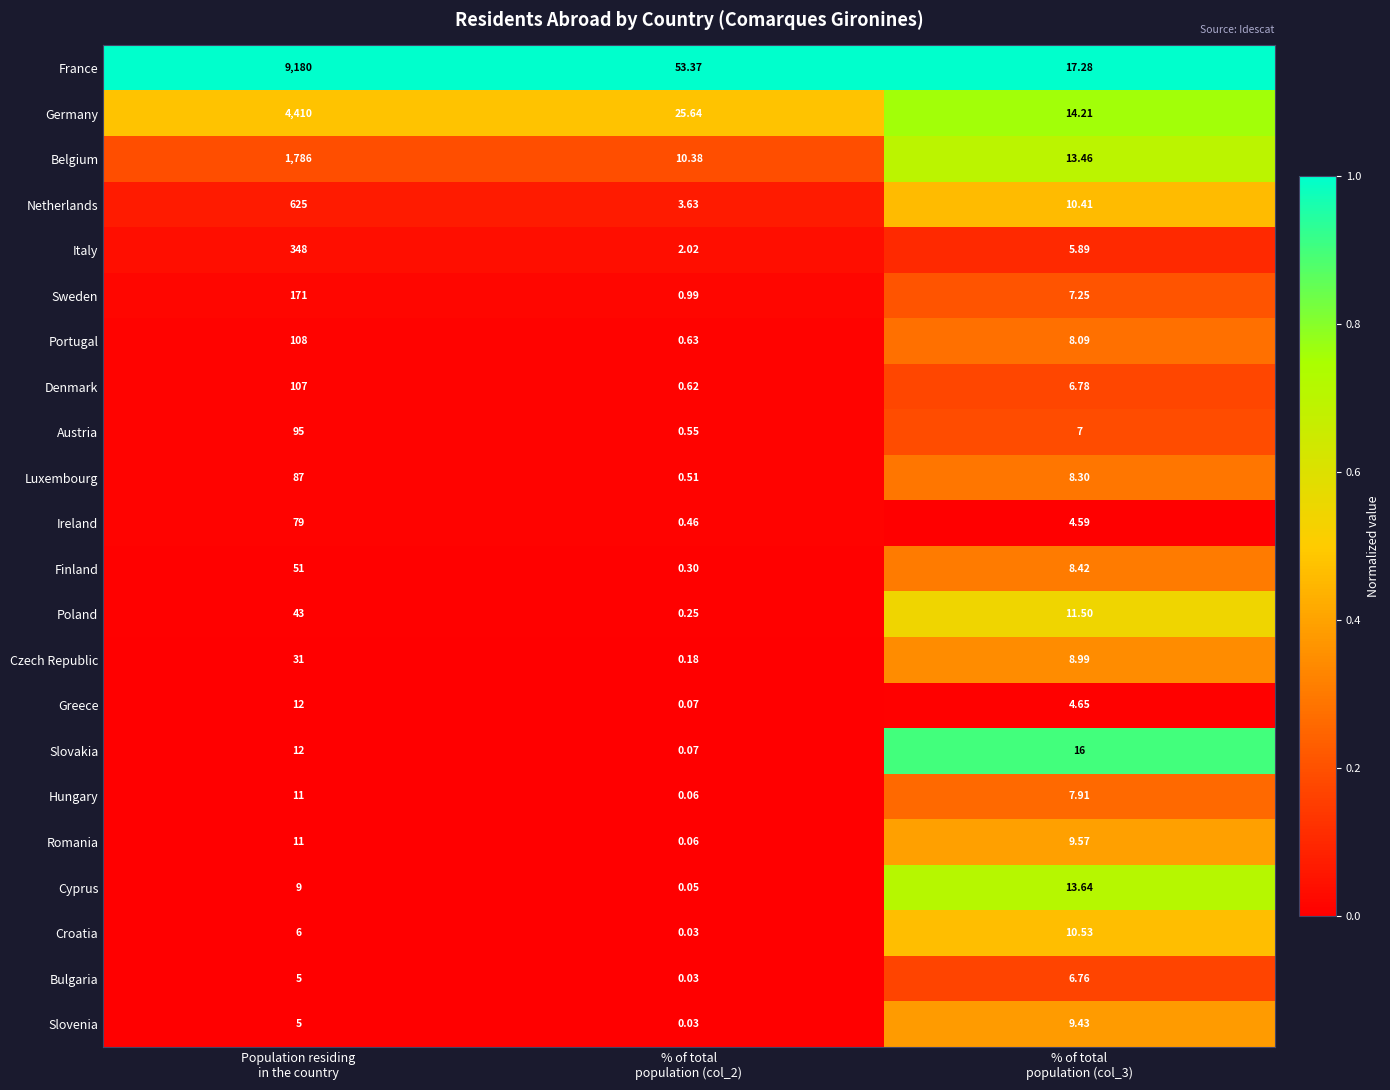

How many data points in Portugal are above 8?

2